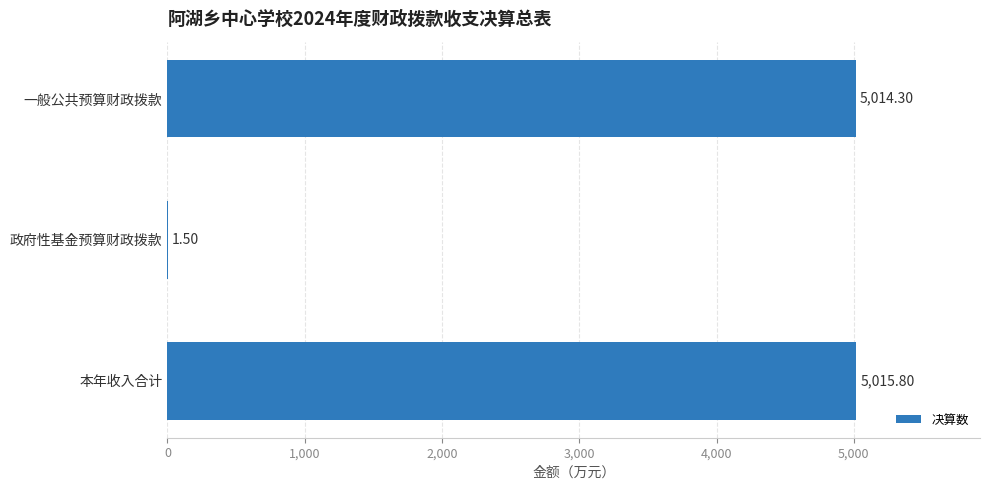

At which category does the chart reach its peak across all series?

本年收入合计